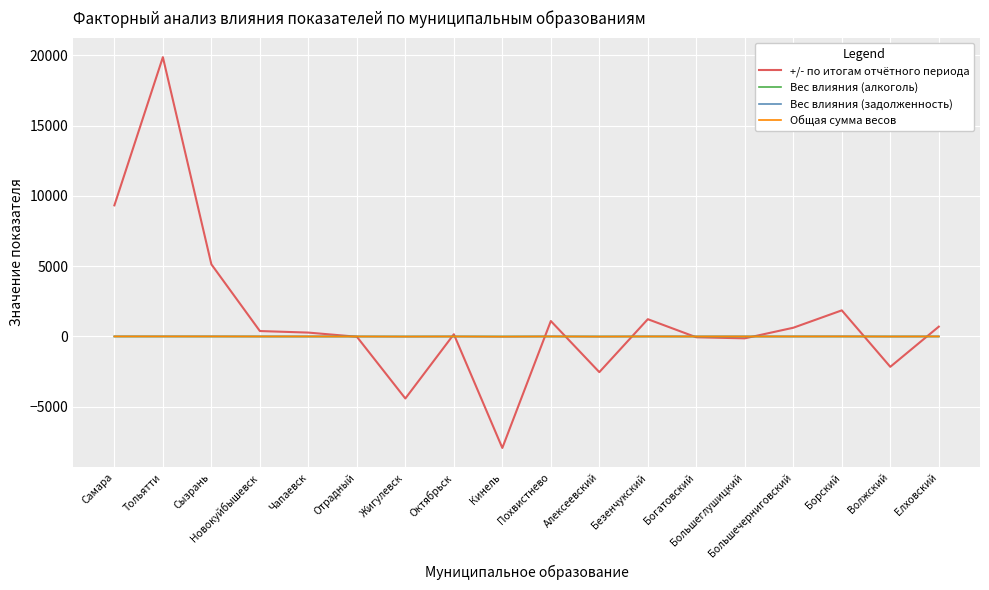

How many times do Вес влияния (алкоголь) and Вес влияния (задолженность) cross each other?

10